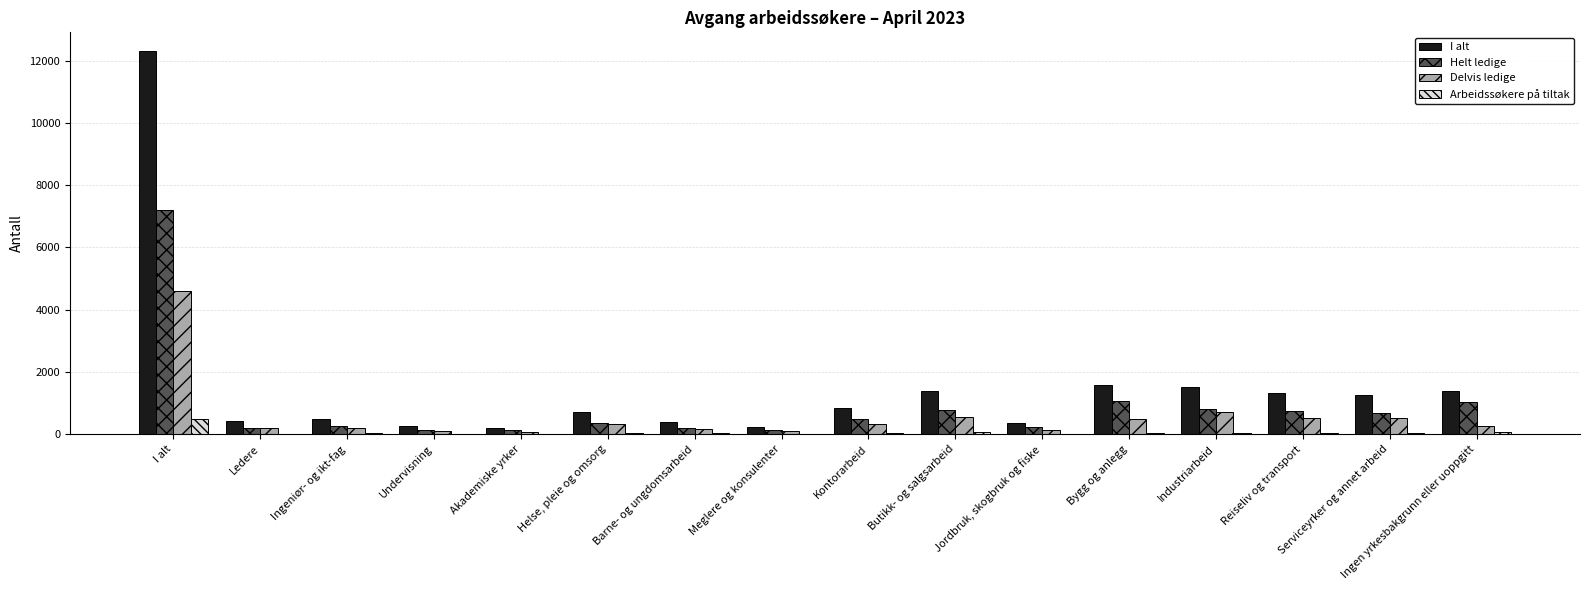

Is it true that Helt ledige equals 1038 at Ingen yrkesbakgrunn eller uoppgitt?

True